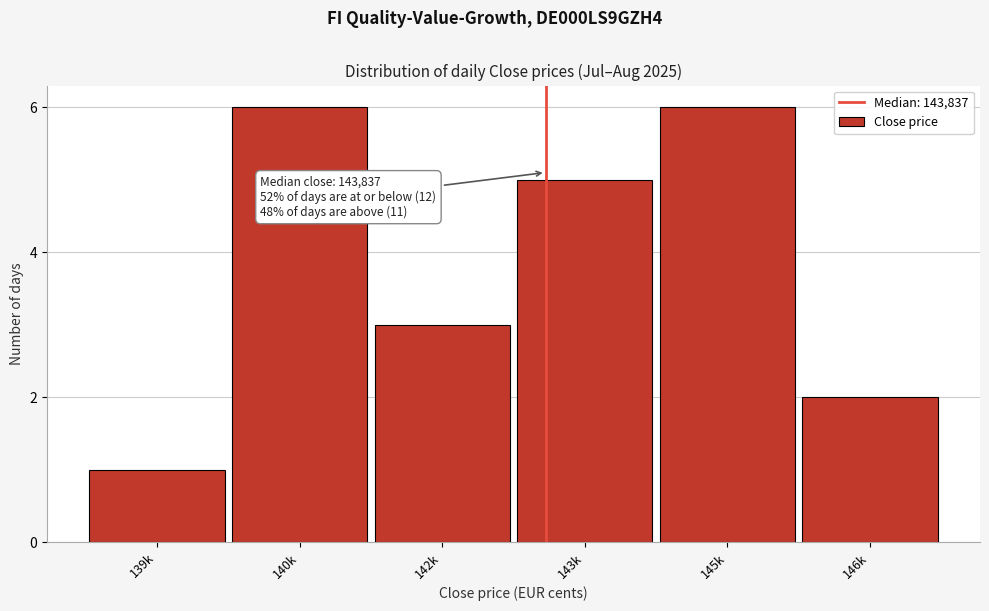

Reading left to right, what are all the values shown in this chart?

1	6	3	5	6	2